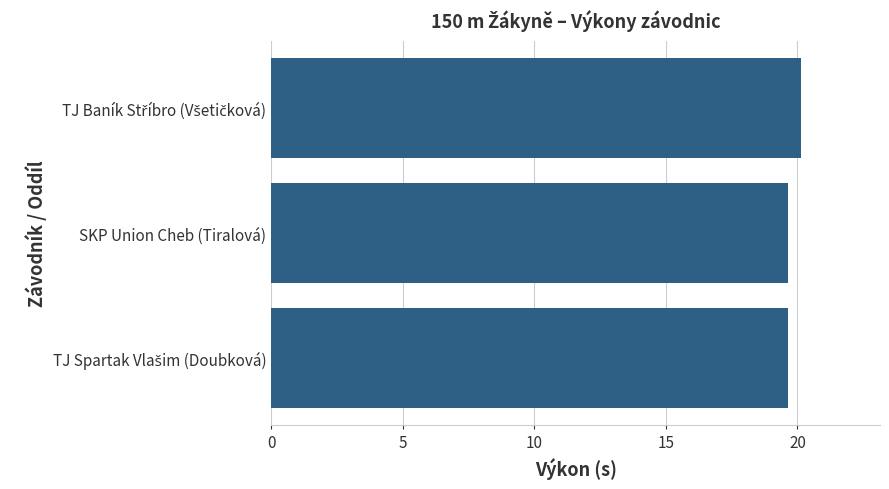

What is the sum of all values?

59.4